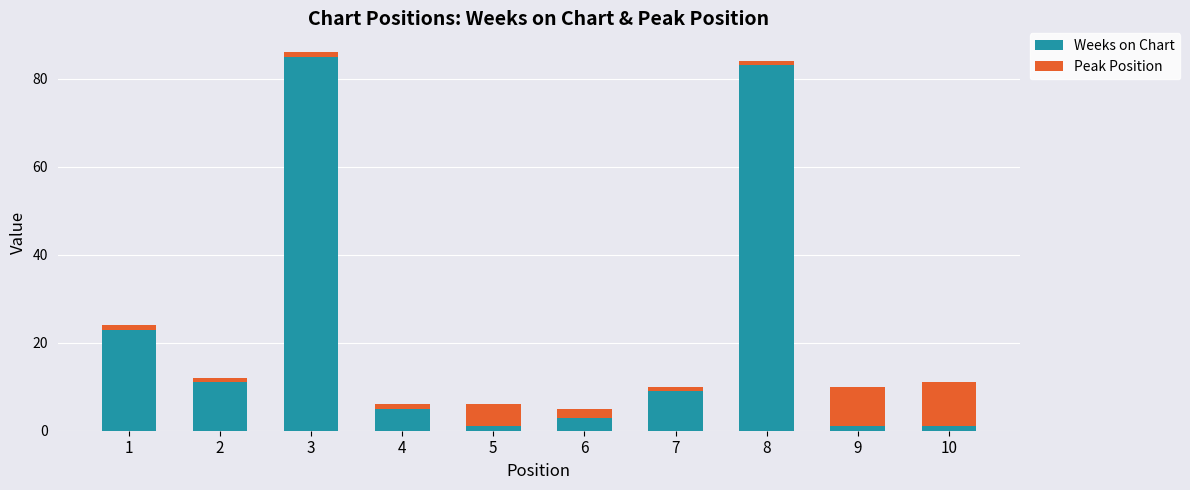

Does the chart contain stacked bars?

Yes